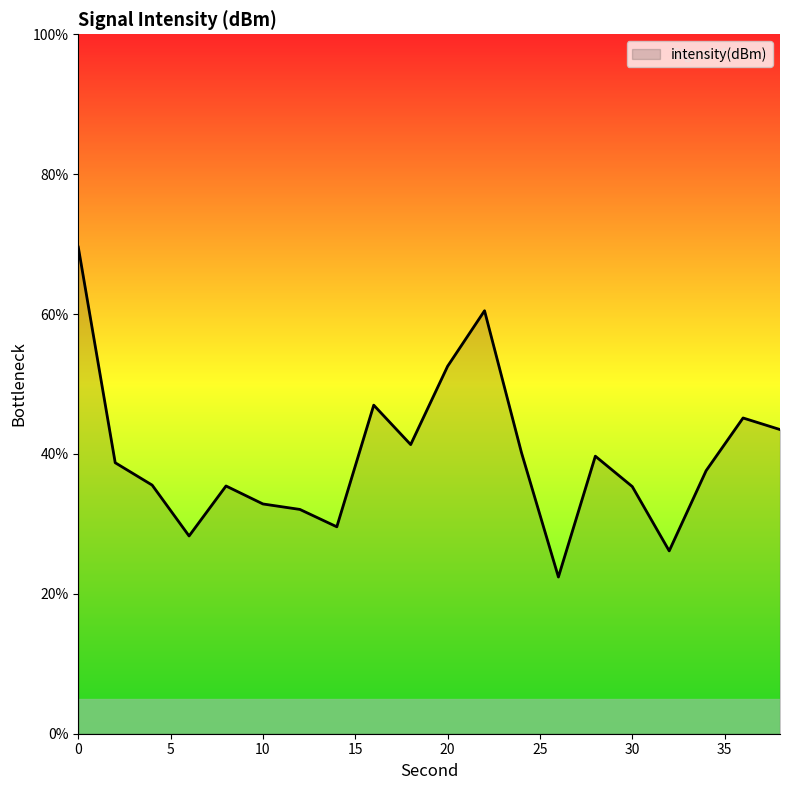

What is the maximum value shown in the chart?

69.6